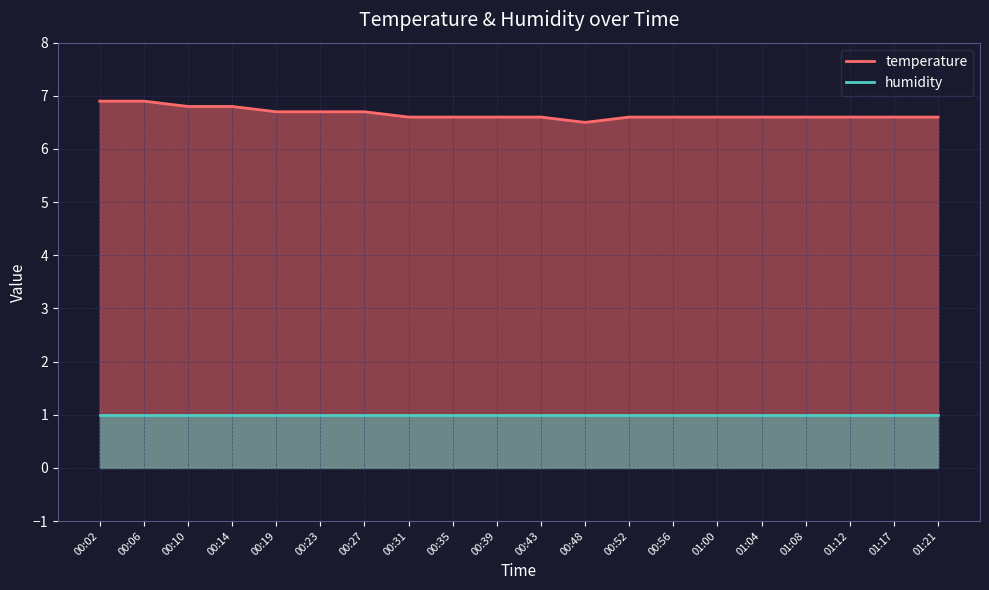

List the labels in order of value, largest first.

00:02, 00:06, 00:10, 00:14, 00:19, 00:23, 00:27, 00:31, 00:35, 00:39, 00:43, 00:52, 00:56, 01:00, 01:04, 01:08, 01:12, 01:17, 01:21, 00:48